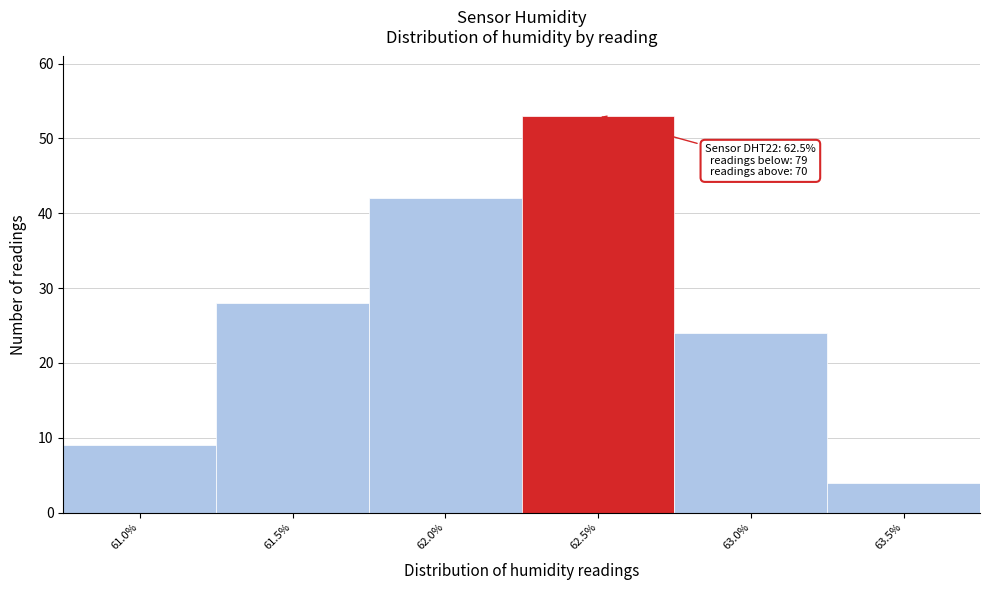

Reading left to right, transcribe all the data shown in this chart.

9	28	42	53	24	4